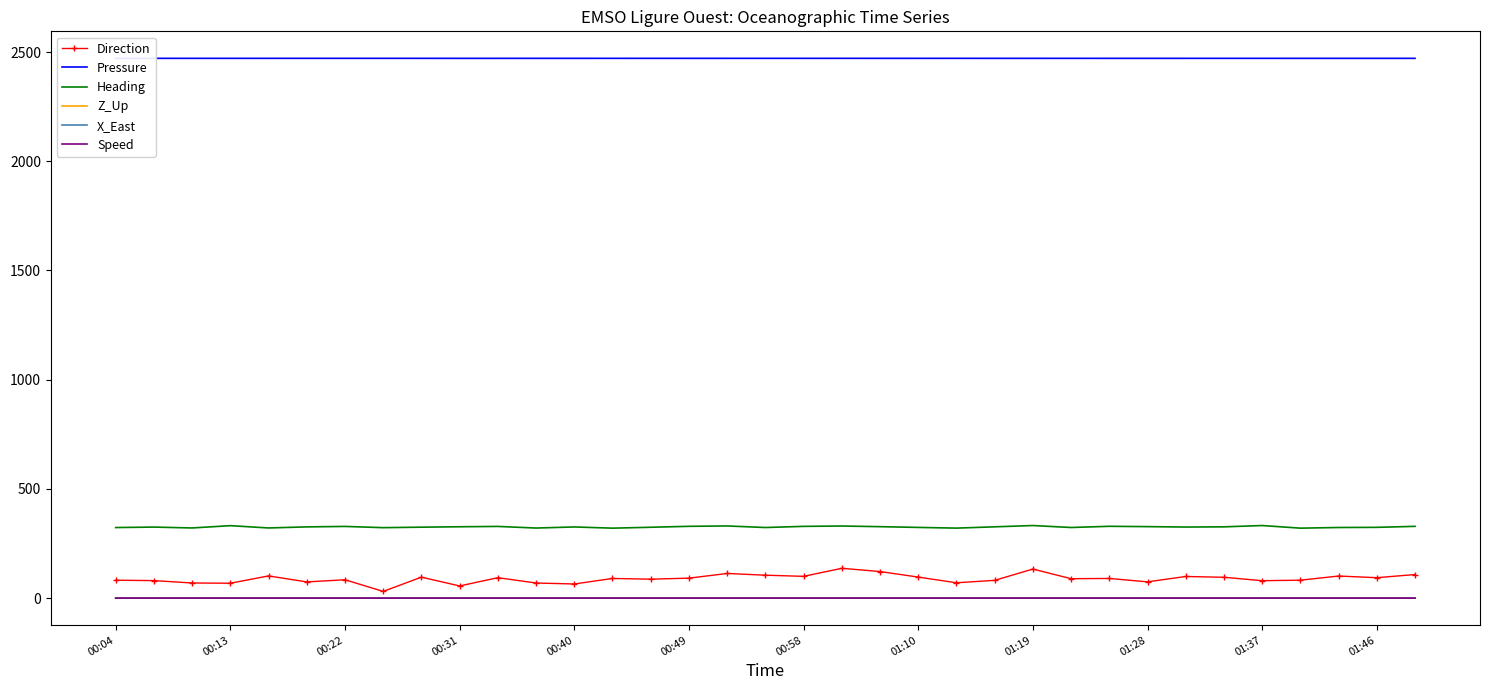

Reading left to right, transcribe all the data shown in this chart.

Direction: 82.0	80.2	69.3	68.2	101.7	74.2	84.1	30.7	96.0	55.7	93.6	69.2	64.7	90.0	86.8	91.4	112.9	104.9	99.7	136.5	121.7	96.3	70.3	81.3	133.1	88.9	90.0	74.5	99.1	95.4	79.8	82.1	101.1	93.6	107.9
Pressure: 2471.1	2471.0	2471.0	2471.0	2471.0	2471.0	2471.0	2471.0	2471.0	2471.0	2471.0	2471.0	2471.0	2471.0	2471.0	2471.0	2471.0	2471.0	2471.0	2471.0	2471.0	2471.0	2471.0	2471.0	2471.0	2471.0	2470.9	2471.0	2471.0	2471.0	2471.0	2471.0	2471.0	2471.0	2470.9
Heading: 323.1	325.2	321.2	331.7	321.2	326.1	328.2	322.6	324.8	326.7	328.2	320.8	325.8	320.3	324.4	328.7	330.4	323.2	328.5	330.1	327.1	323.7	320.5	326.4	332.3	323.3	328.8	327.3	325.4	326.3	332.3	320.3	323.3	324.0	328.6
Z_Up: 0.0	0.0	0.0	-0.0	-0.0	0.0	0.0	-0.0	-0.0	-0.0	-0.0	0.0	0.1	0.0	-0.0	-0.0	-0.0	-0.0	0.0	-0.0	-0.0	-0.0	0.0	0.0	-0.0	-0.0	0.0	0.0	0.0	-0.0	-0.0	-0.0	-0.0	-0.0	0.0
X_East: 0.1	0.0	0.0	0.0	0.0	0.0	0.0	0.0	0.0	0.0	0.1	0.1	0.0	0.1	0.1	0.0	0.0	0.1	0.0	0.0	0.0	0.0	0.0	0.0	0.0	0.1	0.0	0.0	0.0	0.0	0.0	0.0	0.0	0.0	0.0
Speed: 0.1	0.0	0.0	0.0	0.0	0.0	0.0	0.0	0.0	0.0	0.1	0.1	0.0	0.1	0.1	0.0	0.0	0.1	0.0	0.1	0.0	0.0	0.0	0.0	0.0	0.1	0.0	0.0	0.0	0.0	0.0	0.0	0.0	0.0	0.0